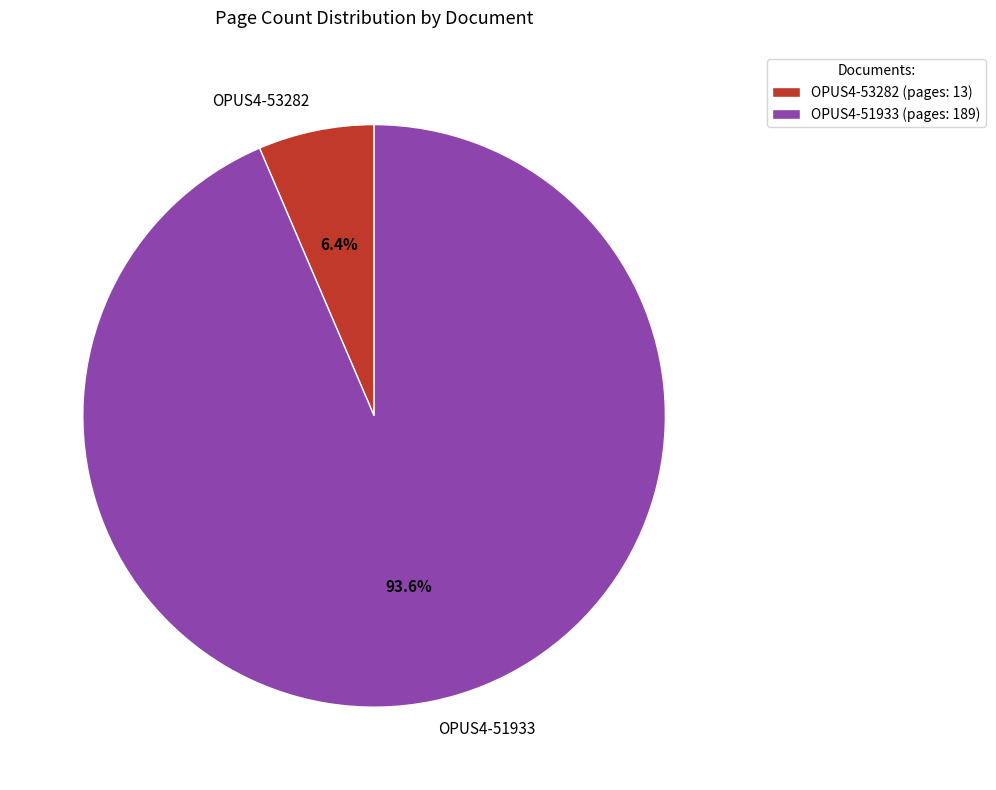

Is it true that OPUS4-53282 is 1% of the pie?

False